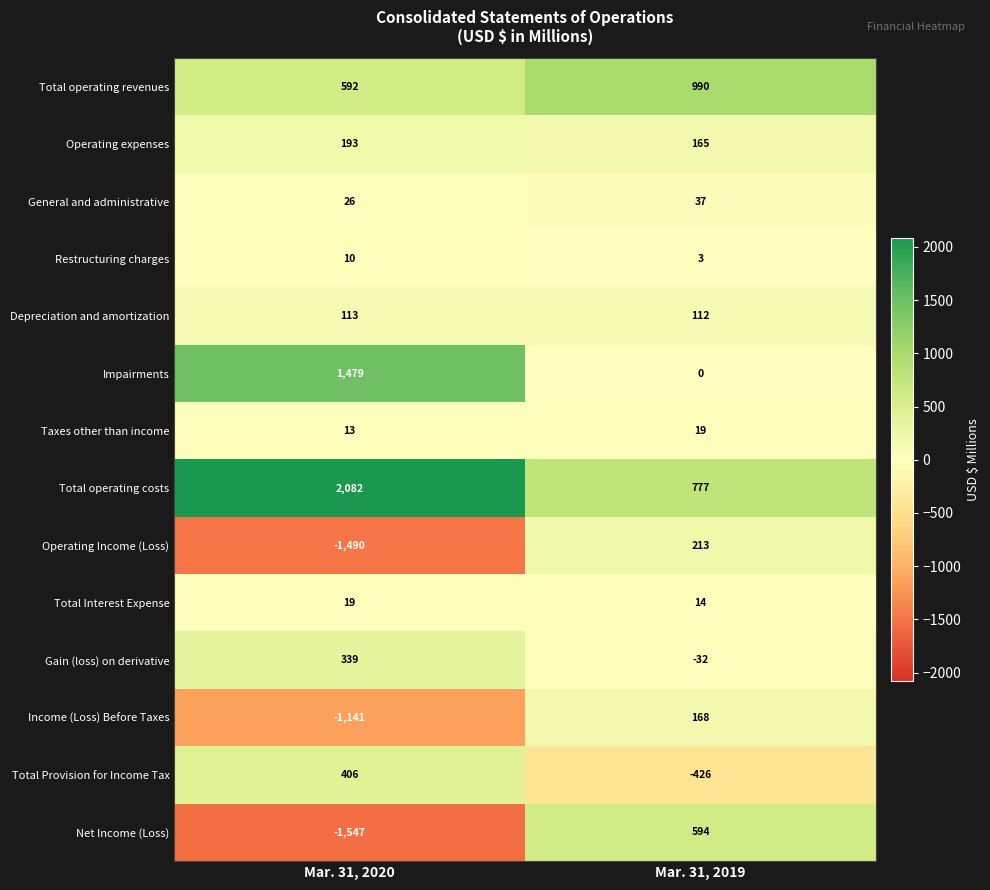

Reading left to right, extract all data points from this chart.

Total operating revenues: 592	990
Operating expenses: 193	165
General and administrative: 26	37
Restructuring charges: 10	3
Depreciation and amortization: 113	112
Impairments: 1479	0
Taxes other than income: 13	19
Total operating costs: 2082	777
Operating Income (Loss): -1490	213
Total Interest Expense: 19	14
Gain (loss) on derivative: 339	-32
Income (Loss) Before Taxes: -1141	168
Total Provision for Income Tax: 406	-426
Net Income (Loss): -1547	594